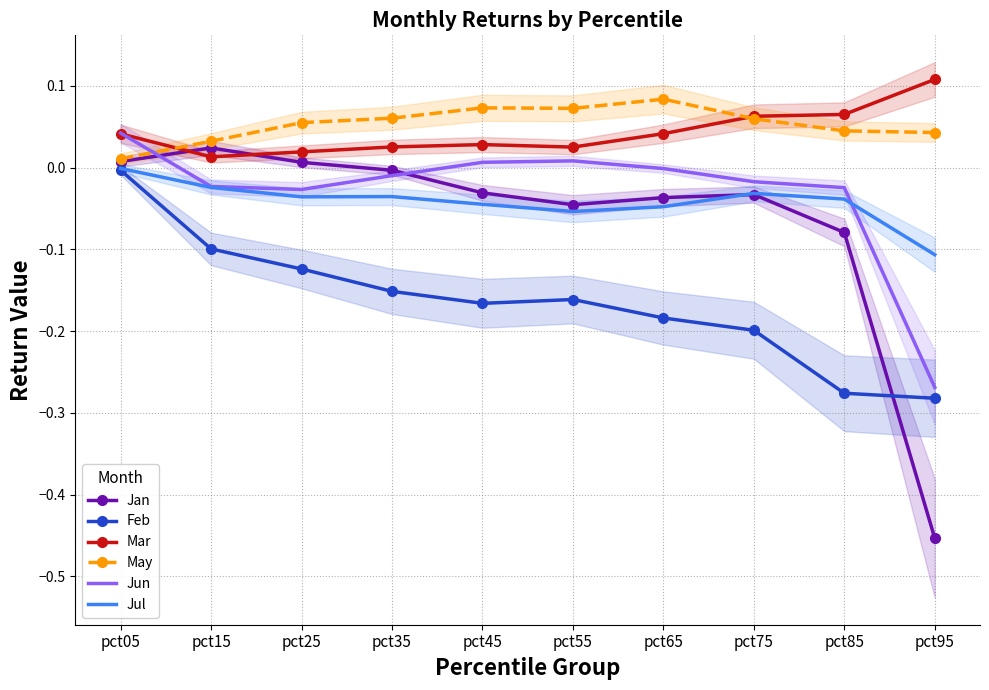

List the labels in order of May value, largest first.

pct65, pct45, pct55, pct35, pct75, pct25, pct85, pct95, pct15, pct05